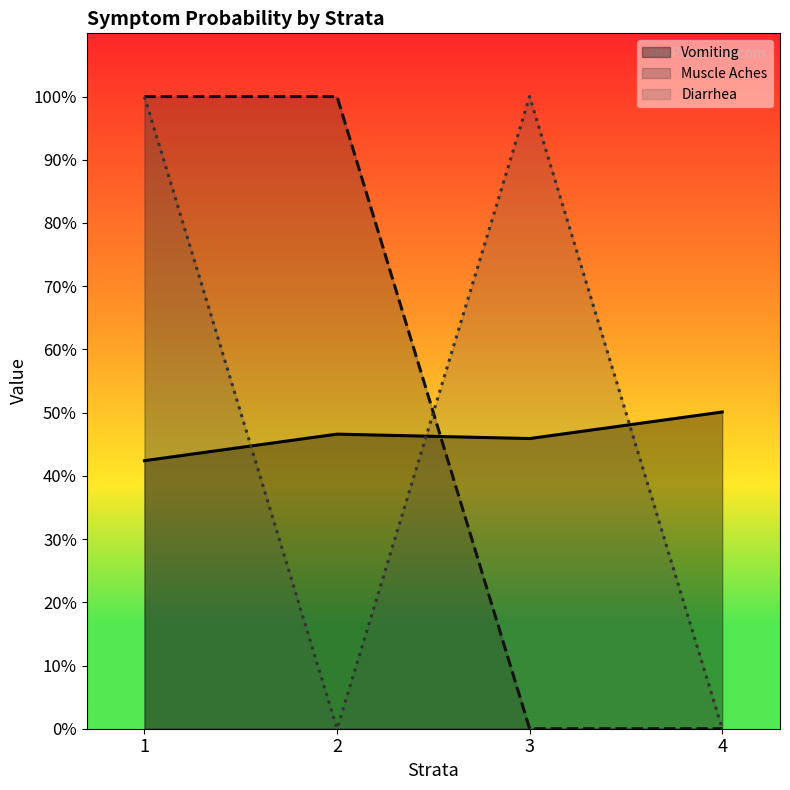

Reading right to left, list all the values displayed in this chart.

Vomiting: 0.5	0.5	0.5	0.4
Muscle Aches: 0.0	0.0	1.0	1.0
Diarrhea: 0.0	1.0	0.0	1.0